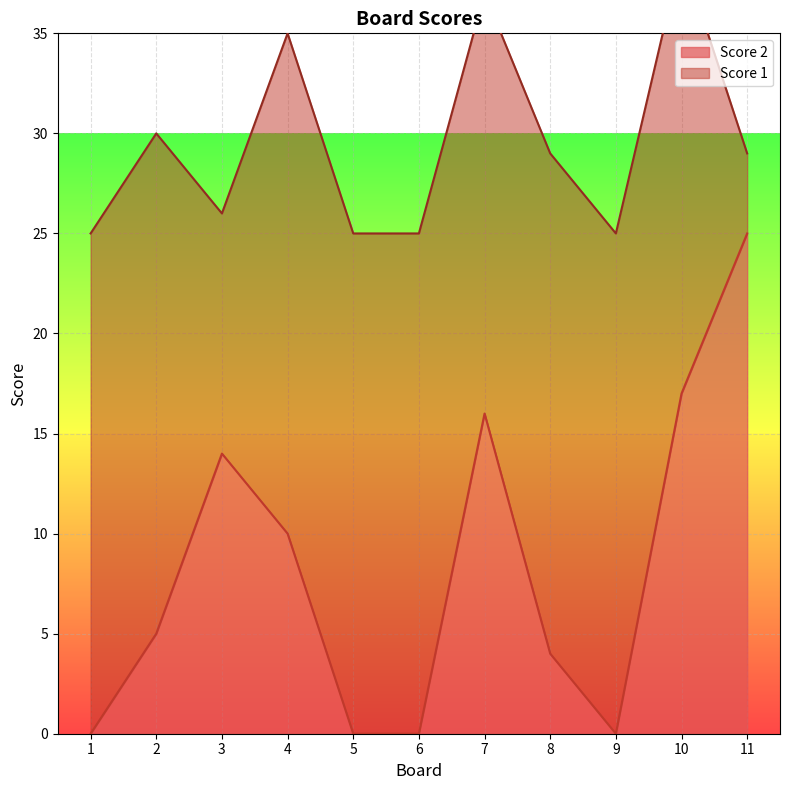

How many values exceed 5?

5